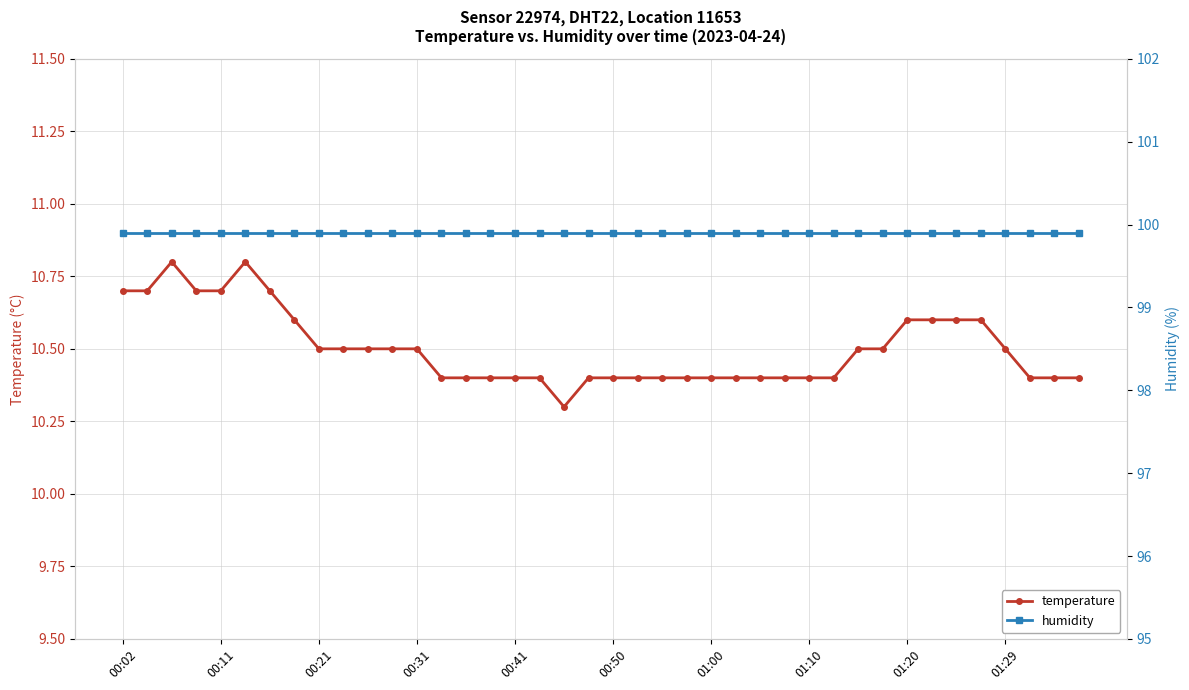

What is the value of the temperature point at the 22nd from the left?

10.4